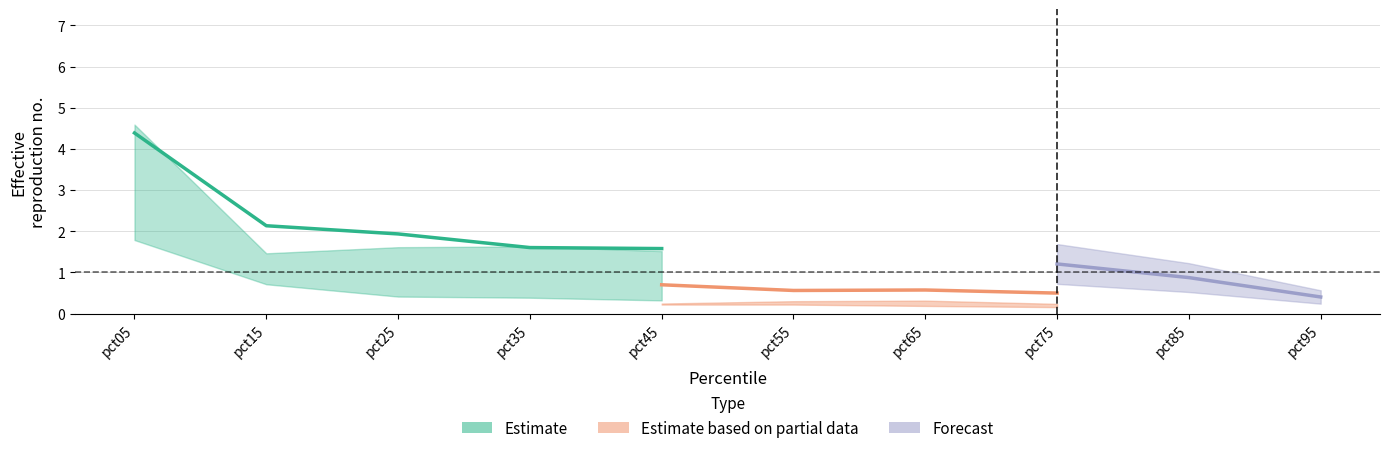

What is the sum of the Jan values at pct15 and pct75?

1.1